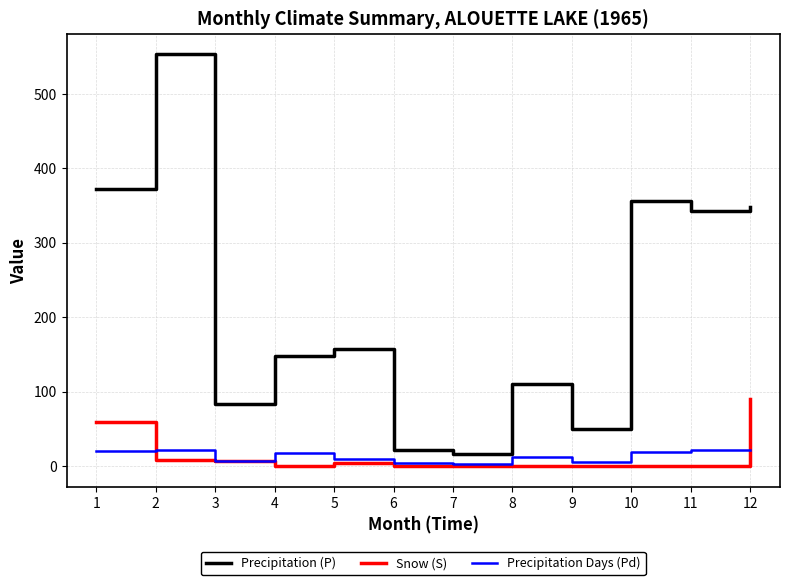

At which label does Precipitation (P) reach its peak?

2